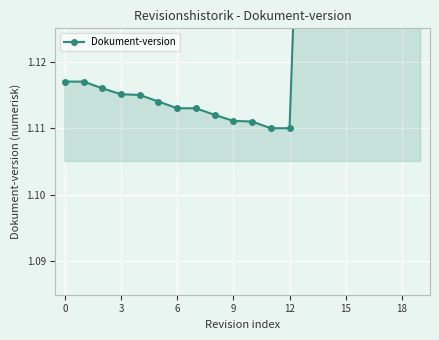

True or false: there are more than 1 points higher than both neighbors.

False